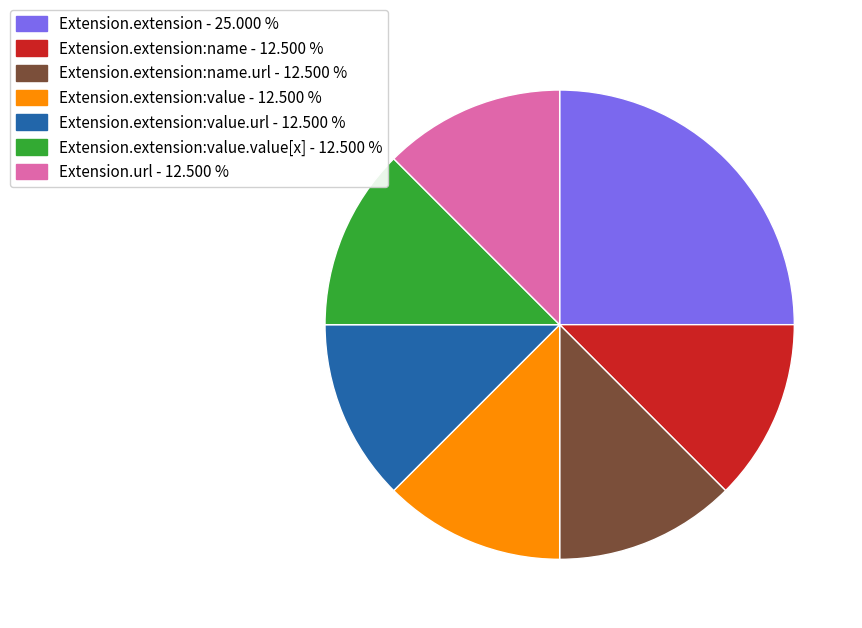

Does any single category account for the majority?

No